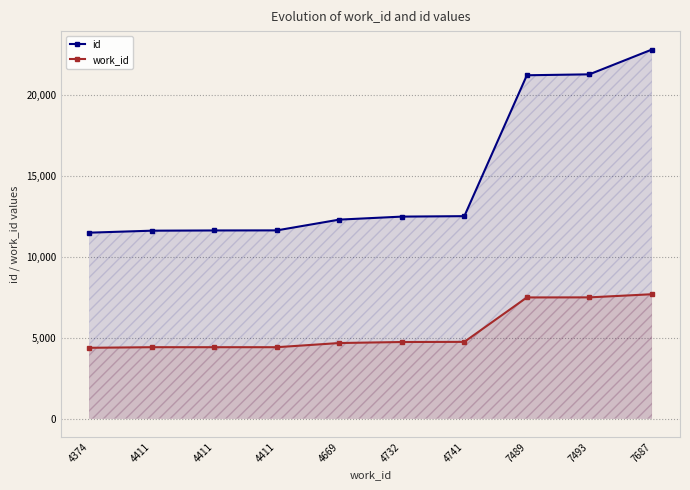

What is the lowest value of the id series?

11495